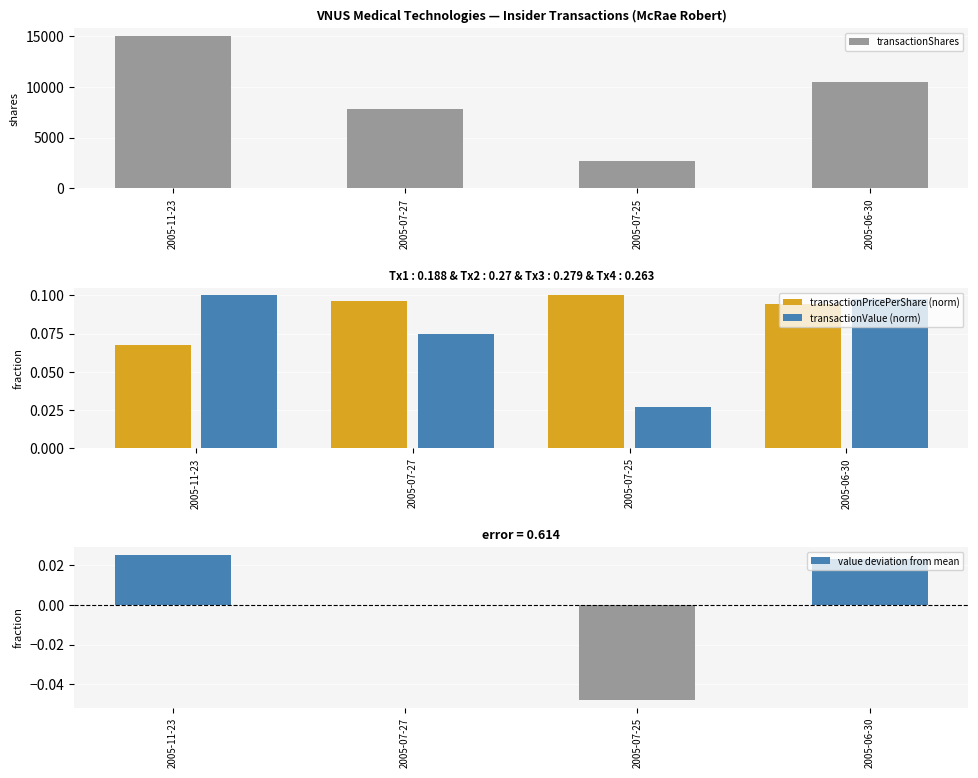

Is it true that transactionShares equals 10500.0 at 2005-06-30?

True